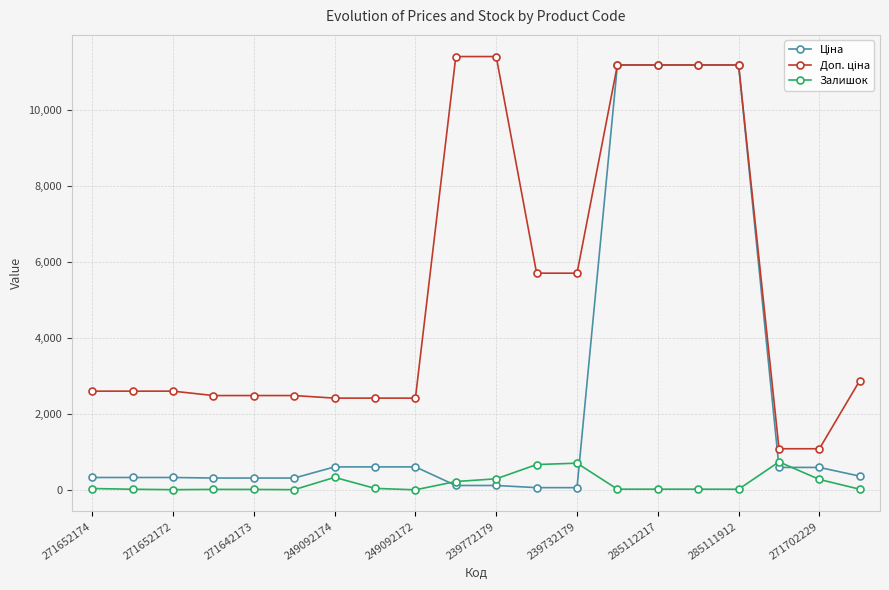

What is the greatest value displayed?

11410.0